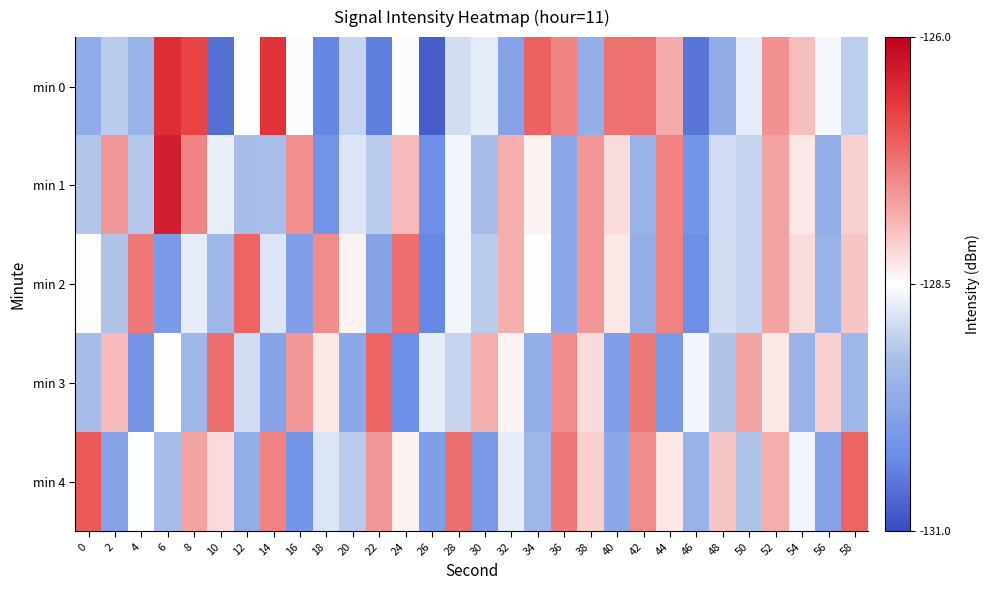

At how many categories does at least one series exceed -129?

30